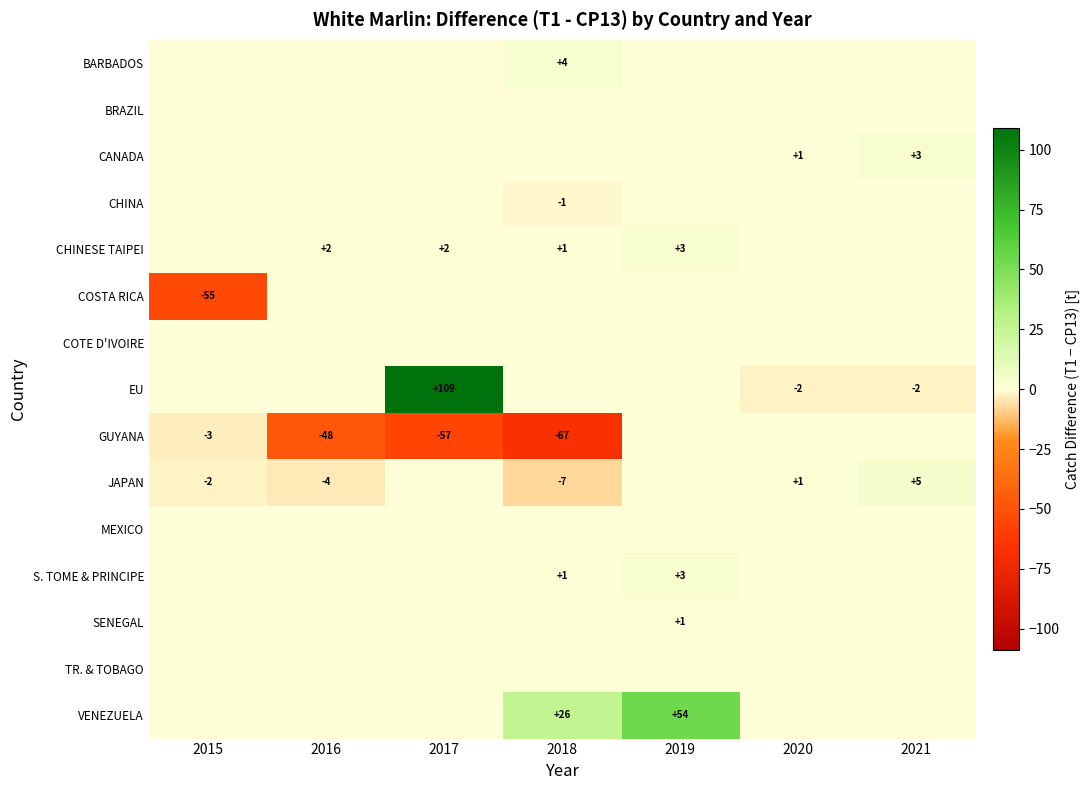

How many data points does each series have?

7